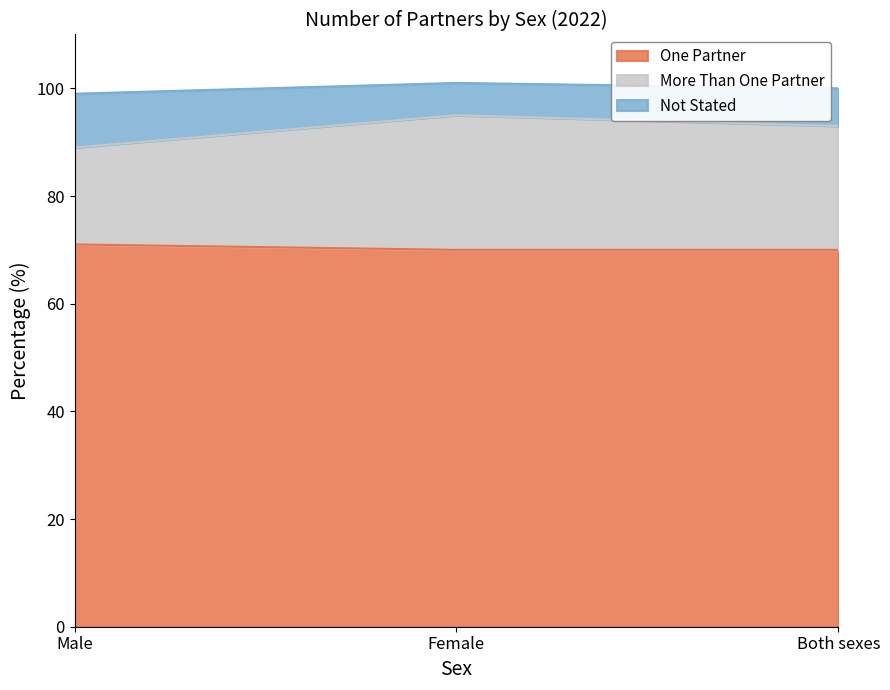

Which has a higher value, Male or Both sexes?

Male